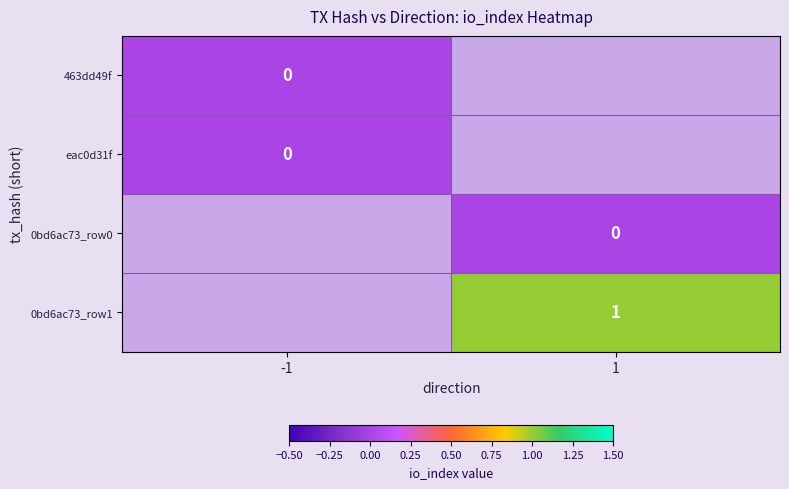

At how many categories does at least one series exceed 0?

1